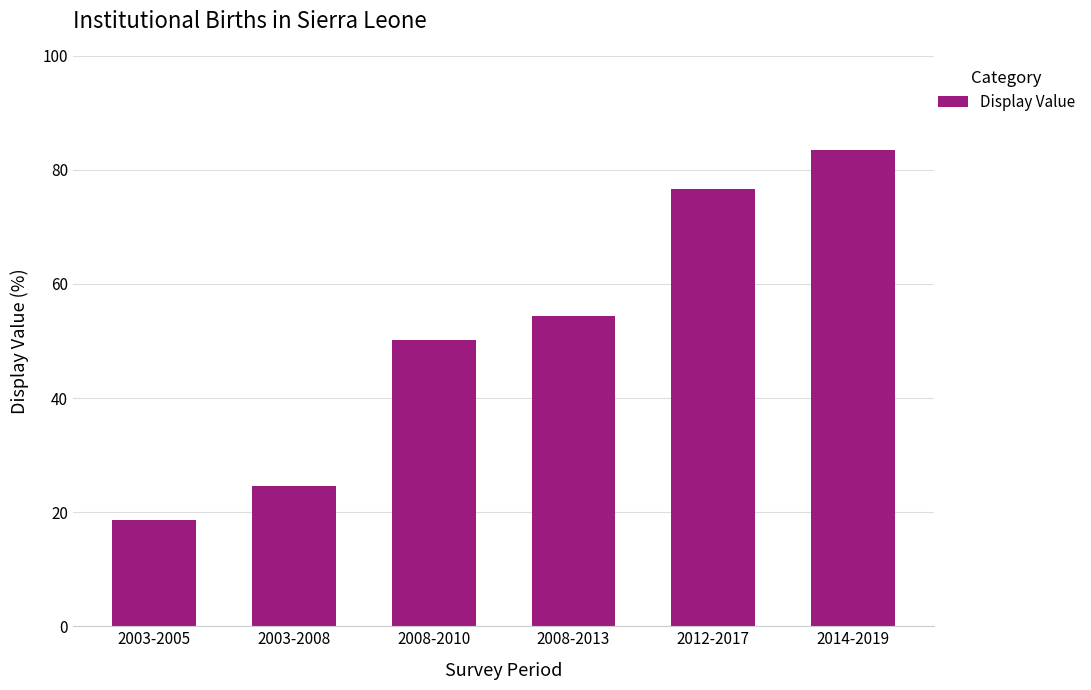

Reading left to right, extract all data points from this chart.

18.6	24.6	50.1	54.4	76.7	83.4